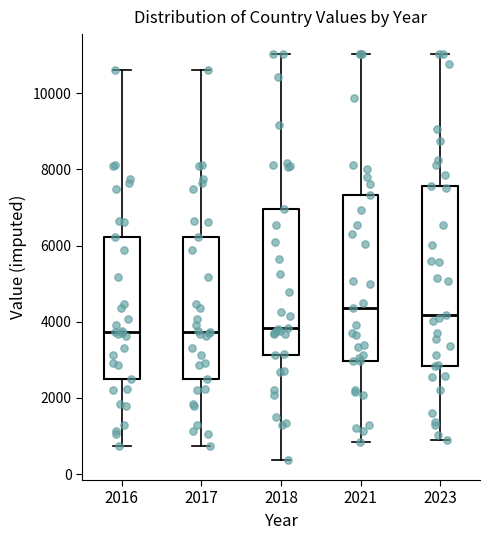

Where is the upper edge of the box at x = 2018 on the y-axis? The values are not printed on the chart, so give them approximately, as read against the axis.

7000